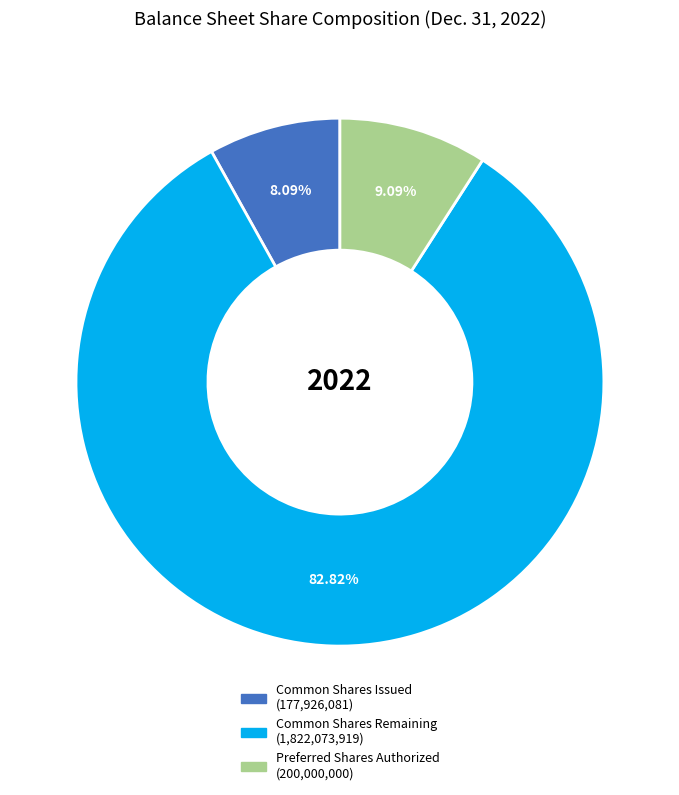

Is there any slice that represents more than half of the pie?

Yes